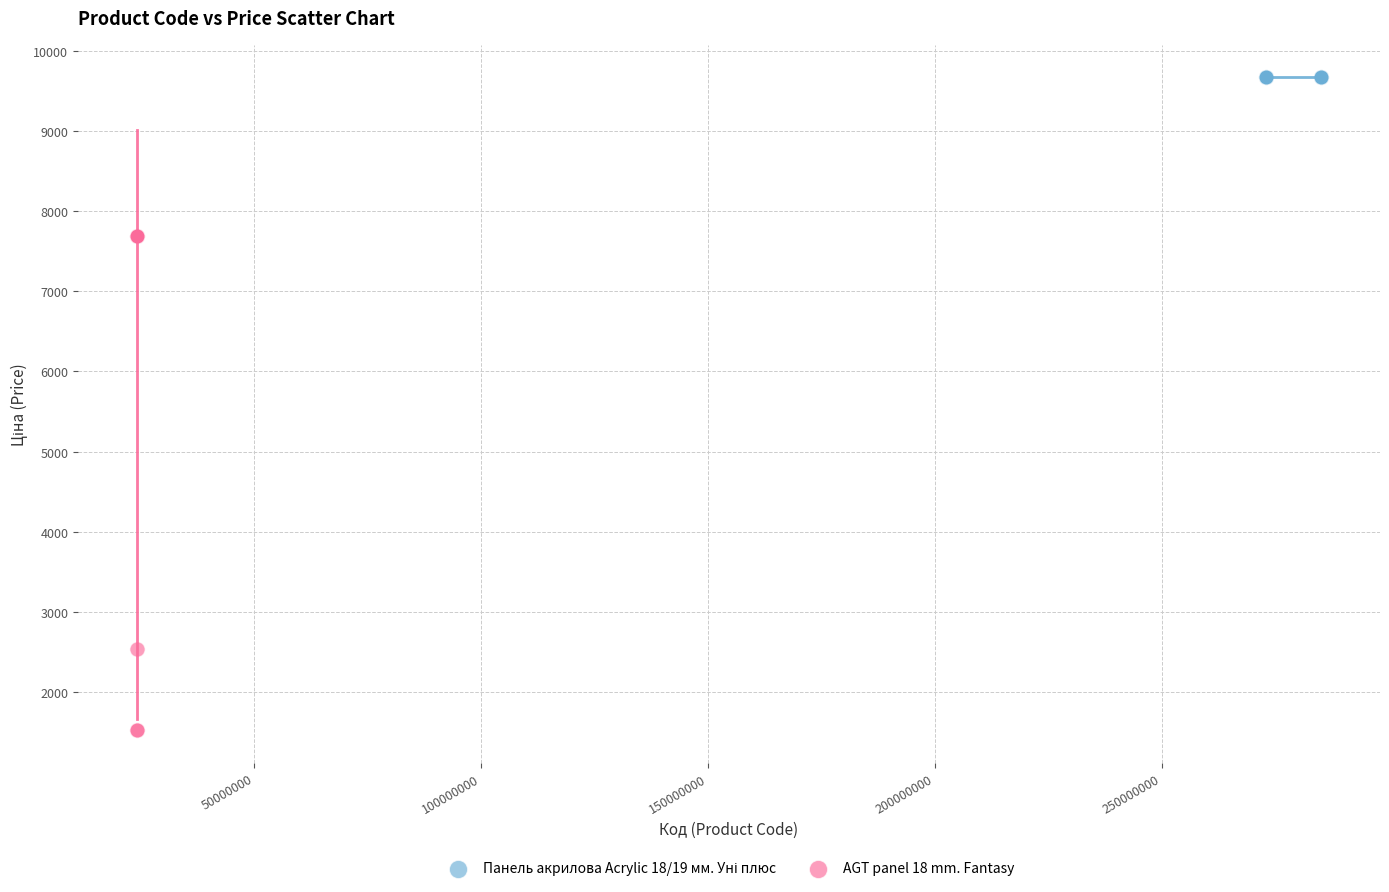

Which series contains the lowest Y value?

AGT panel 18 mm. Fantasy